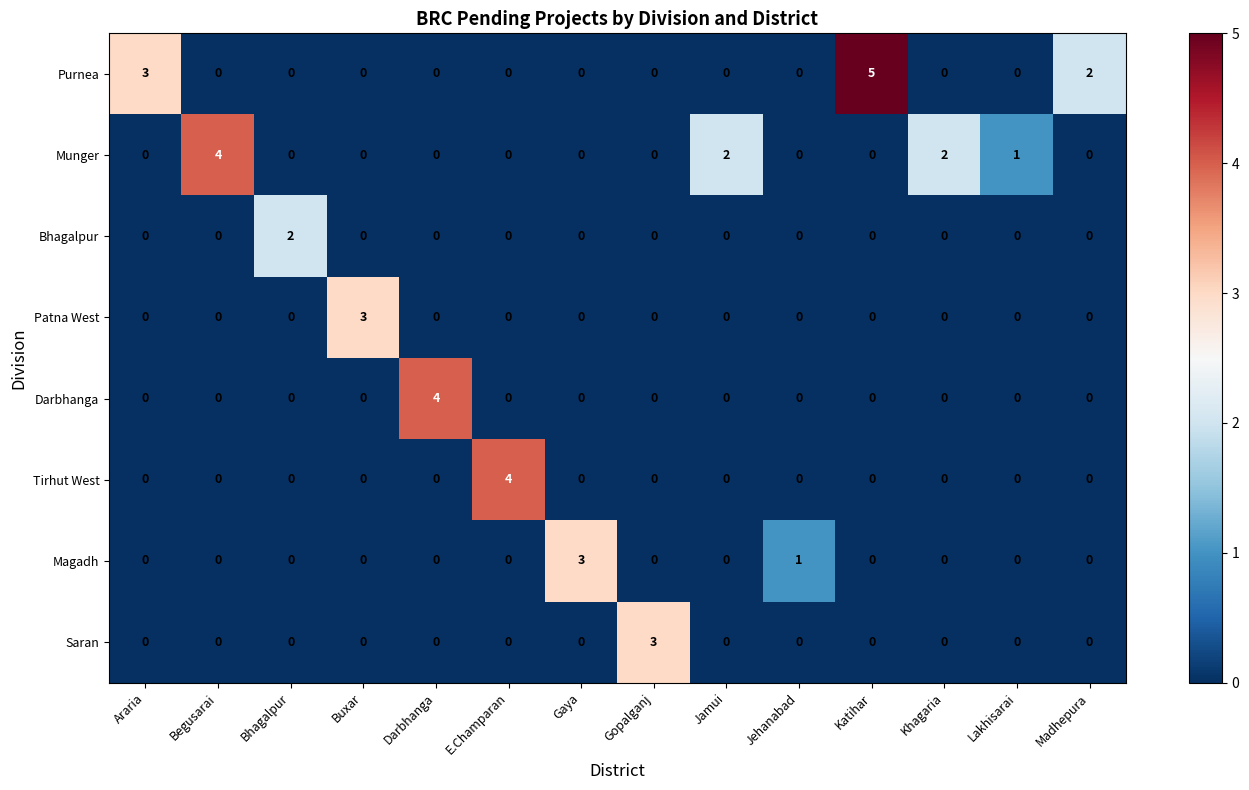

What is the difference between the maximum and minimum values in the Patna West series?

3